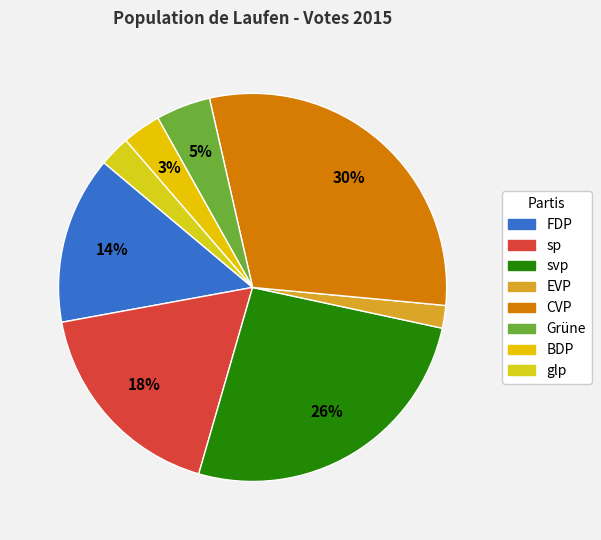

The CVP slice represents 19% of the pie. True or false?

False